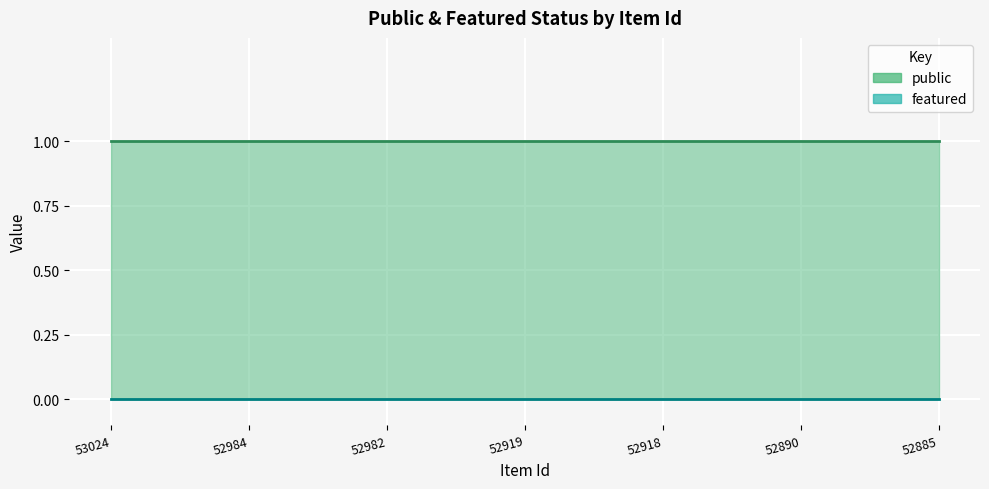

List the series in order of their peak value, lowest first.

featured, public